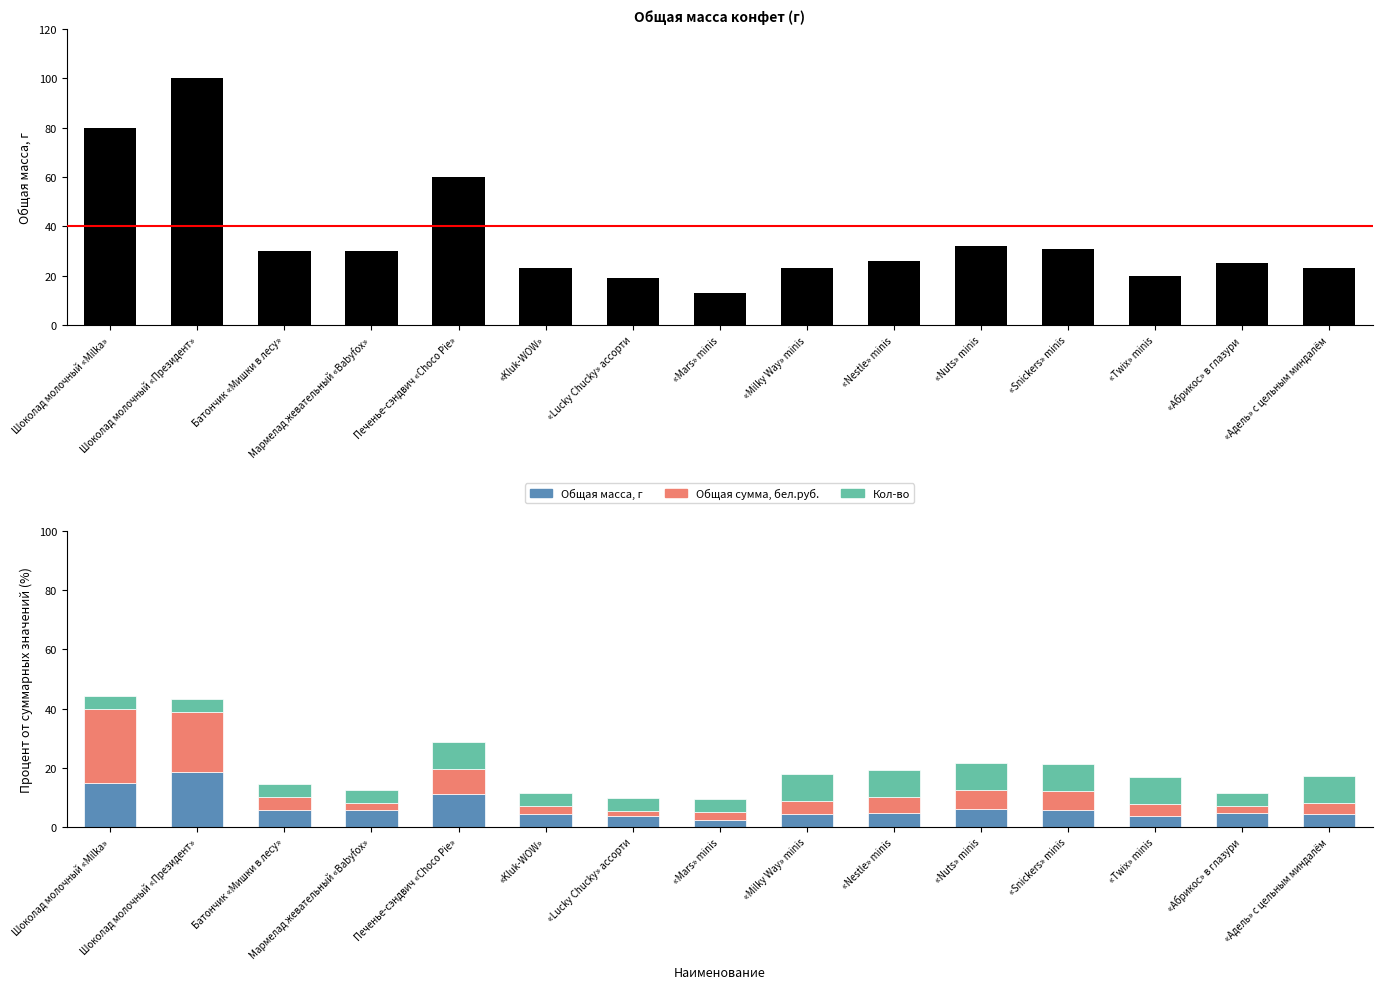

Which has a higher value, «Nuts» minis or «Mars» minis?

«Nuts» minis